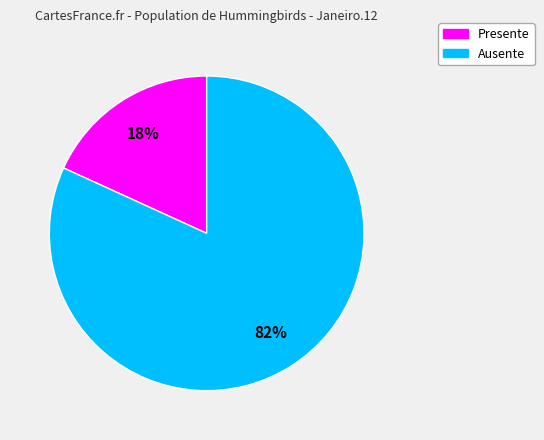

Which slice is the largest?

Ausente